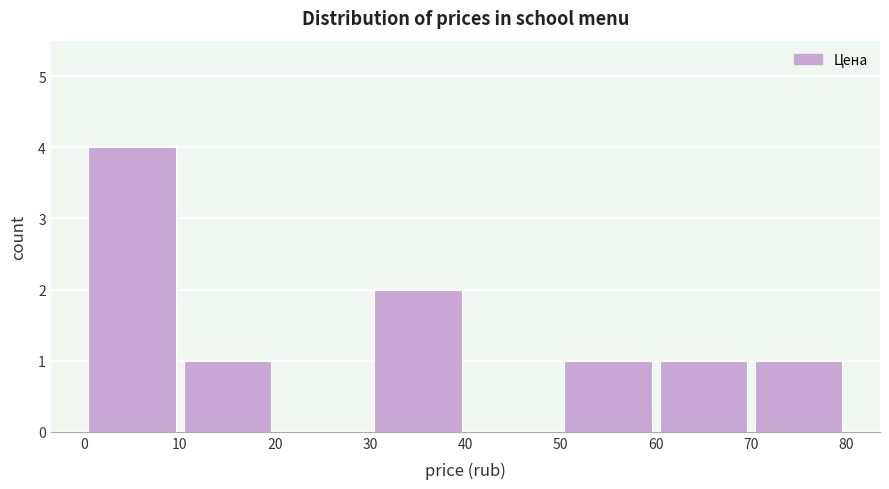

Over which range of the x-axis is the bar tallest?

0 to 10